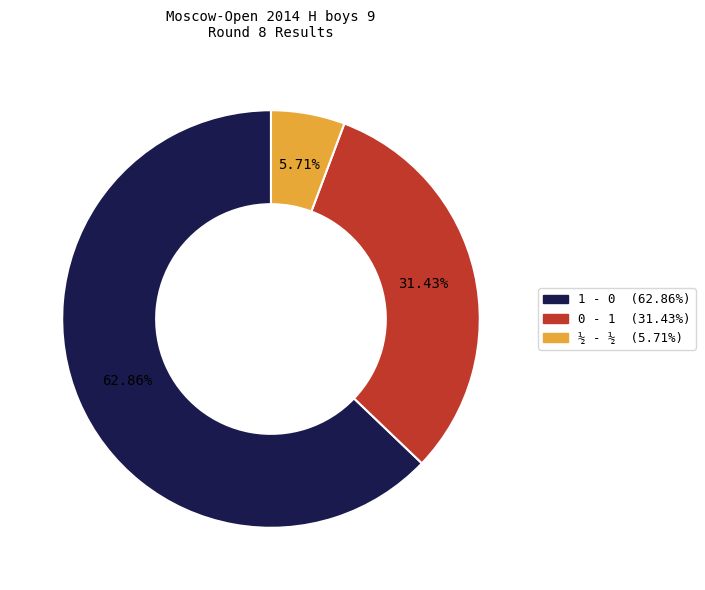

To the nearest percent, what portion does 0 - 1 represent?

31%